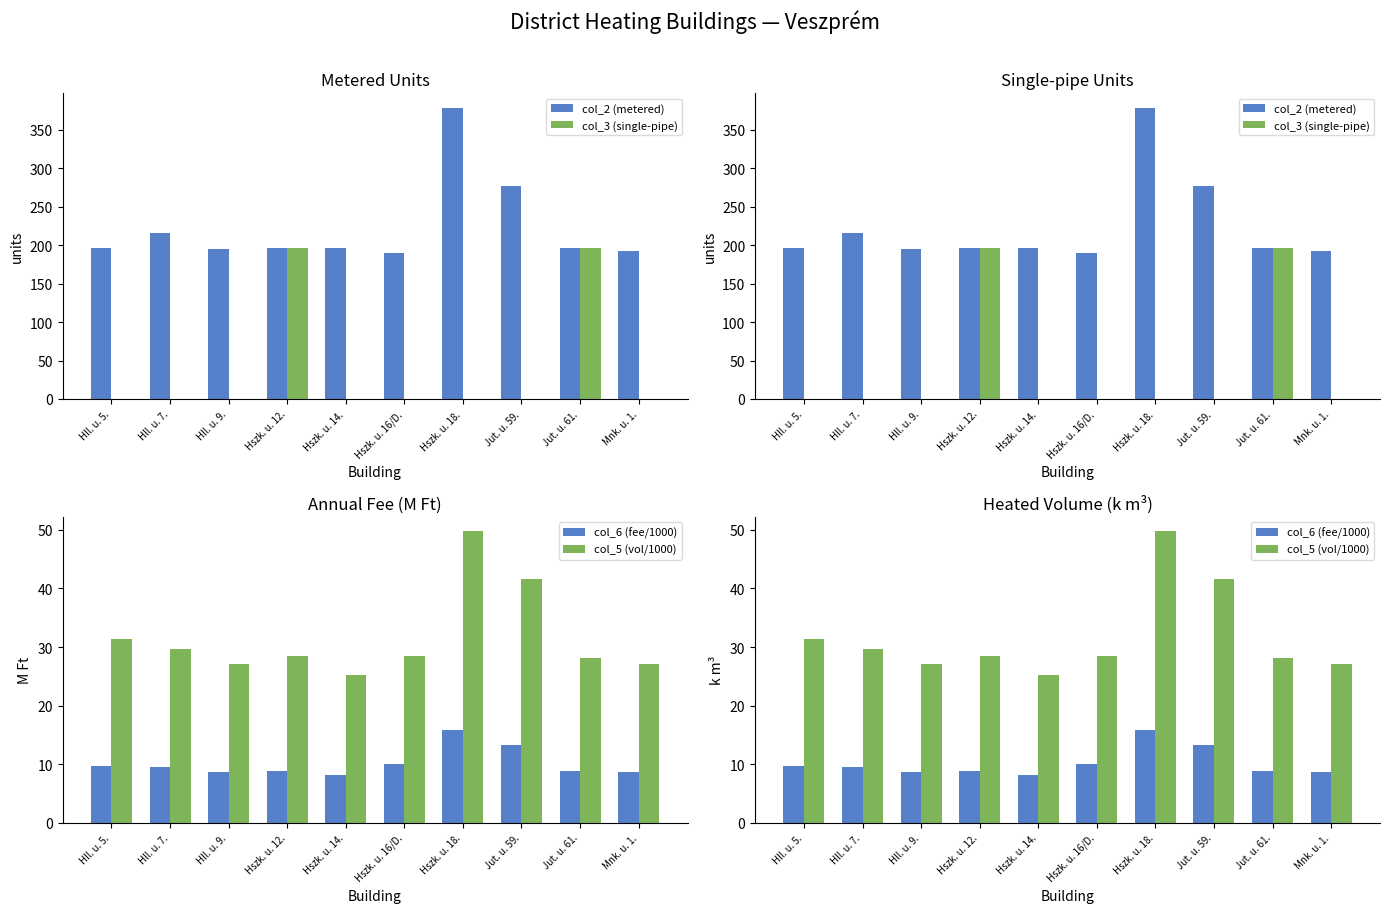

Rank the series at Hszk. u. 18. from lowest to highest value.

col_3 (single-pipe), col_6 (fee/1000), col_5 (vol/1000), col_2 (metered)